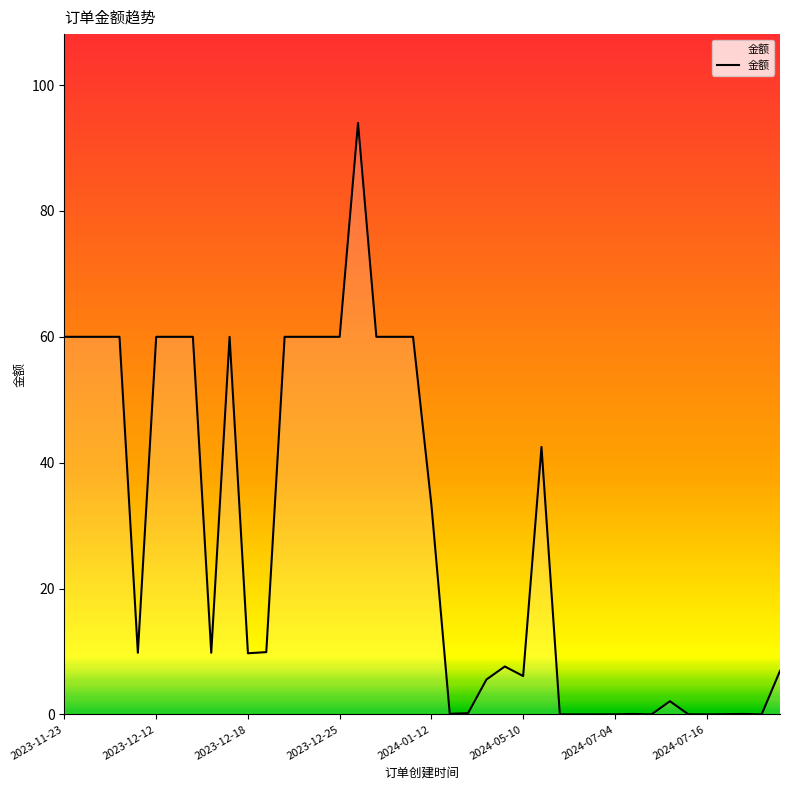

What is the greatest value displayed?

94.0